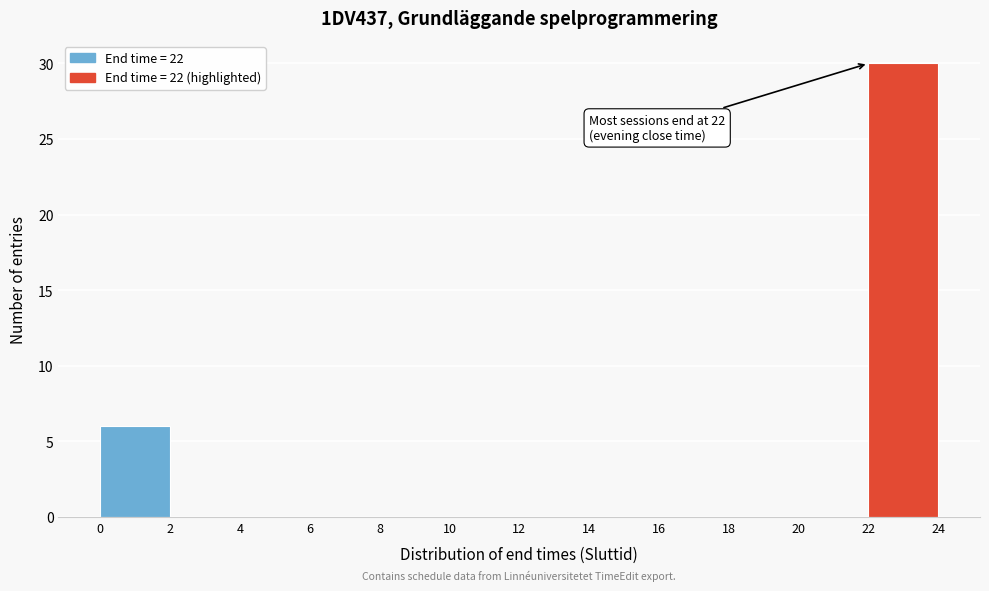

Which range on the x-axis has the tallest bar?

22 to 24